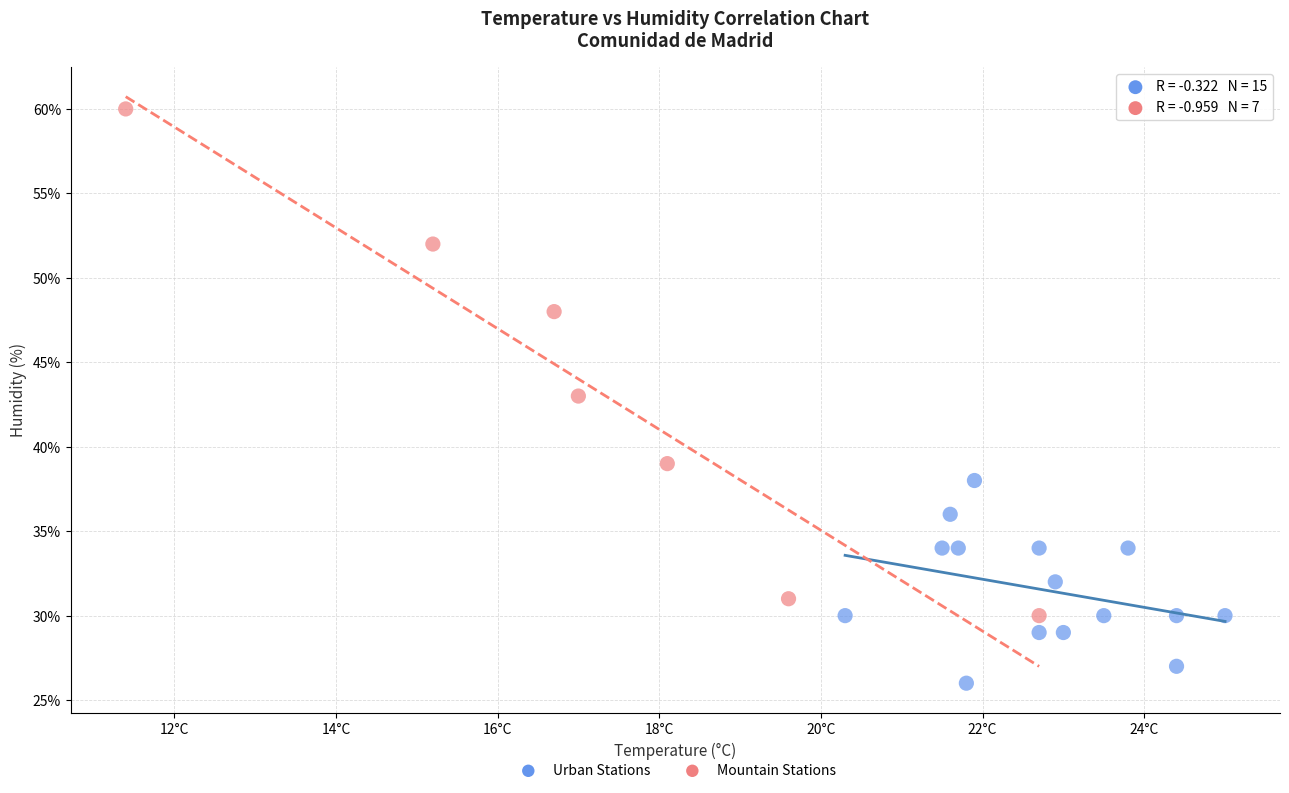

Which series contains the highest Y value?

Mountain Stations